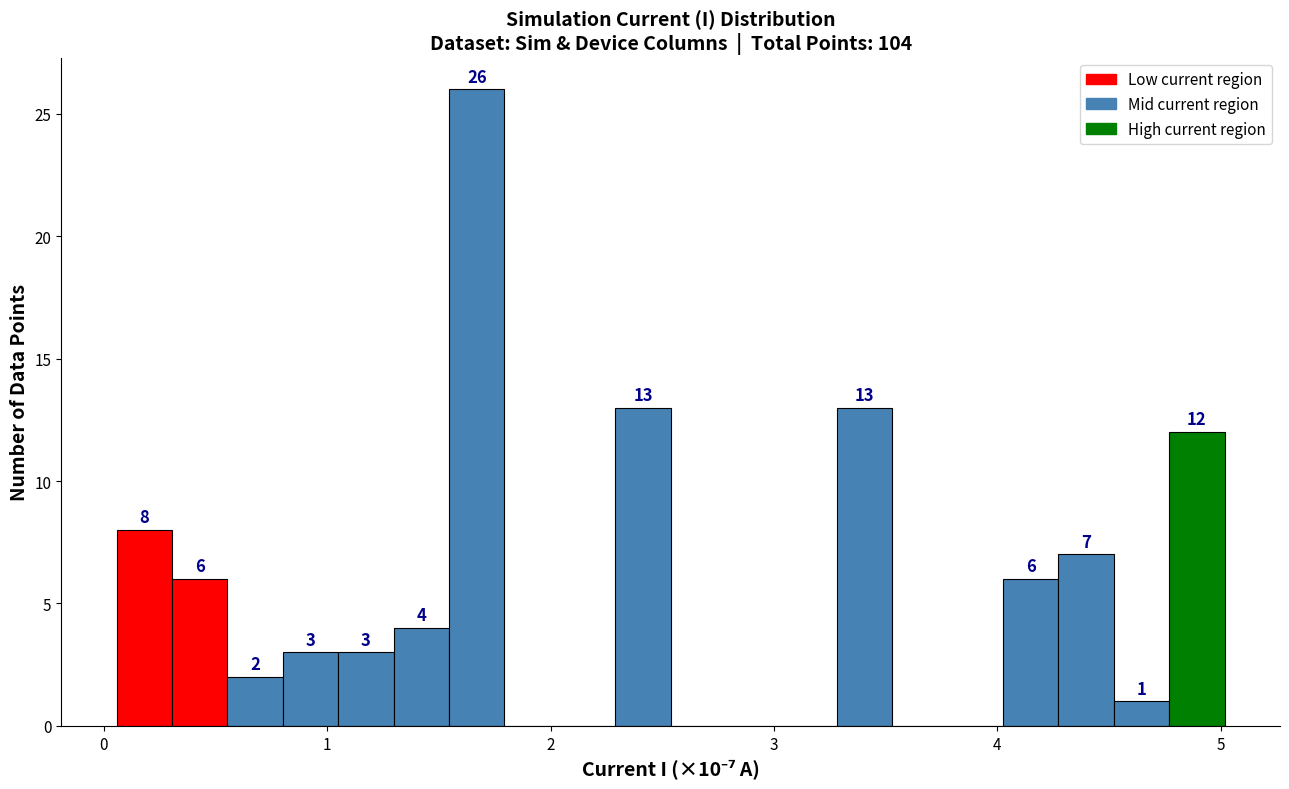

Around what value on the x-axis is the tallest bar? Give the approximate position of its centre, as read against the axis.

1.7